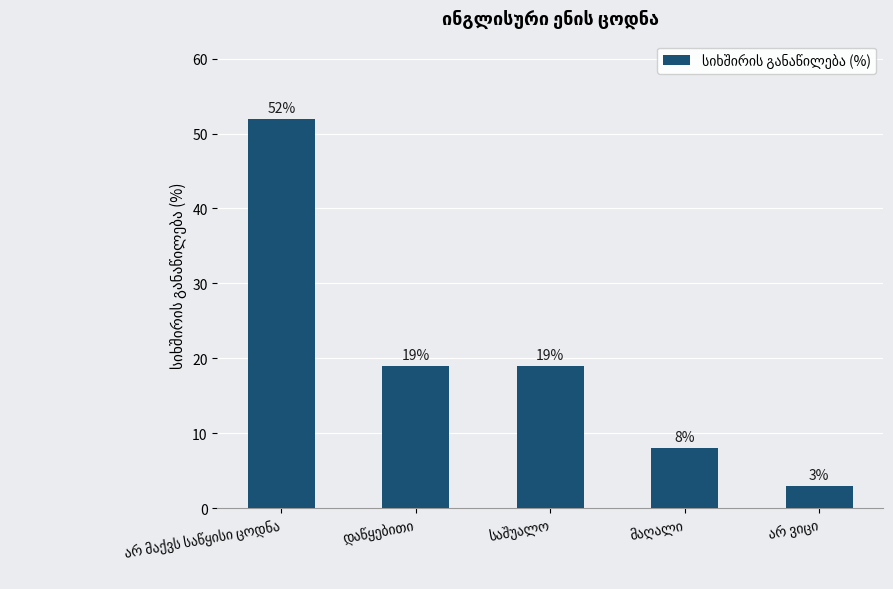

What is the minimum value shown in the chart?

3